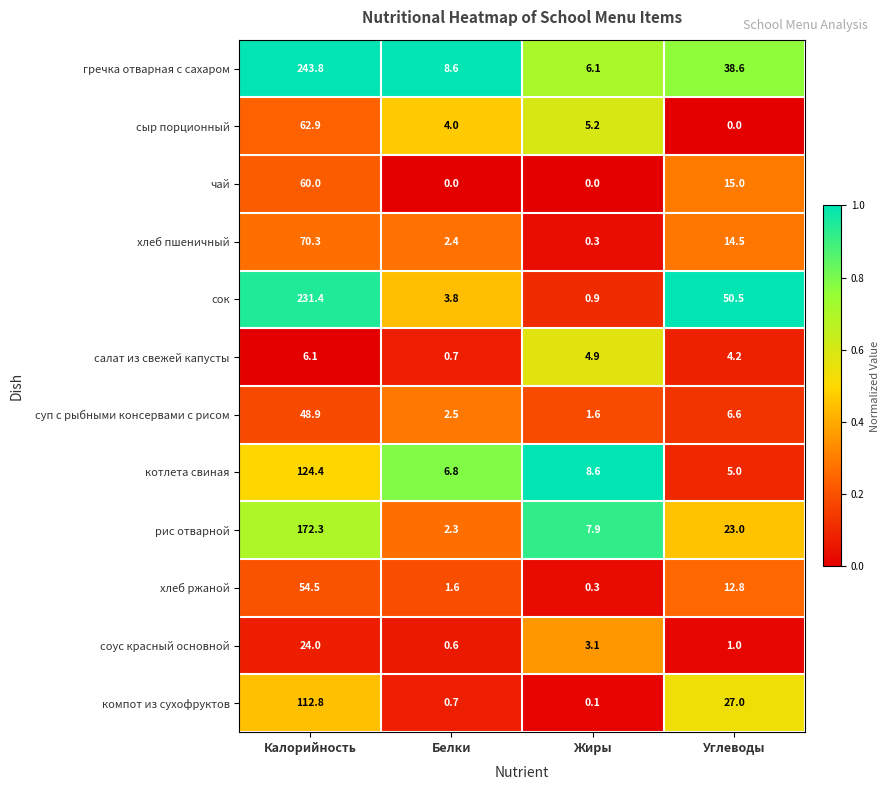

Where is гречка отварная с сахаром nearest to the value 124?

Углеводы